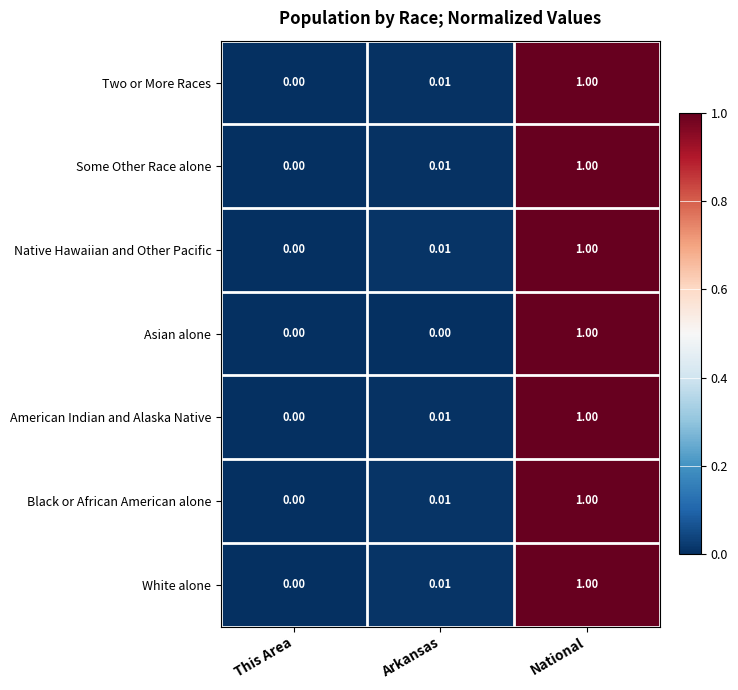

At which label is White alone closest to 0?

This Area